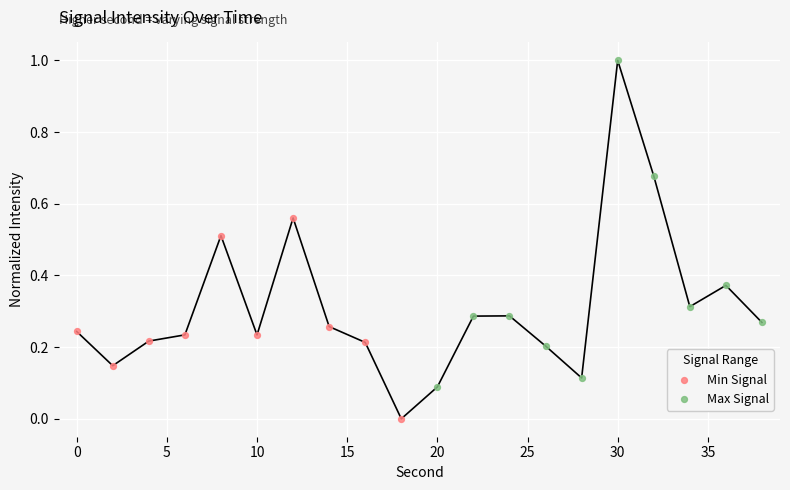

Which series reaches the minimum Y coordinate?

Min Signal